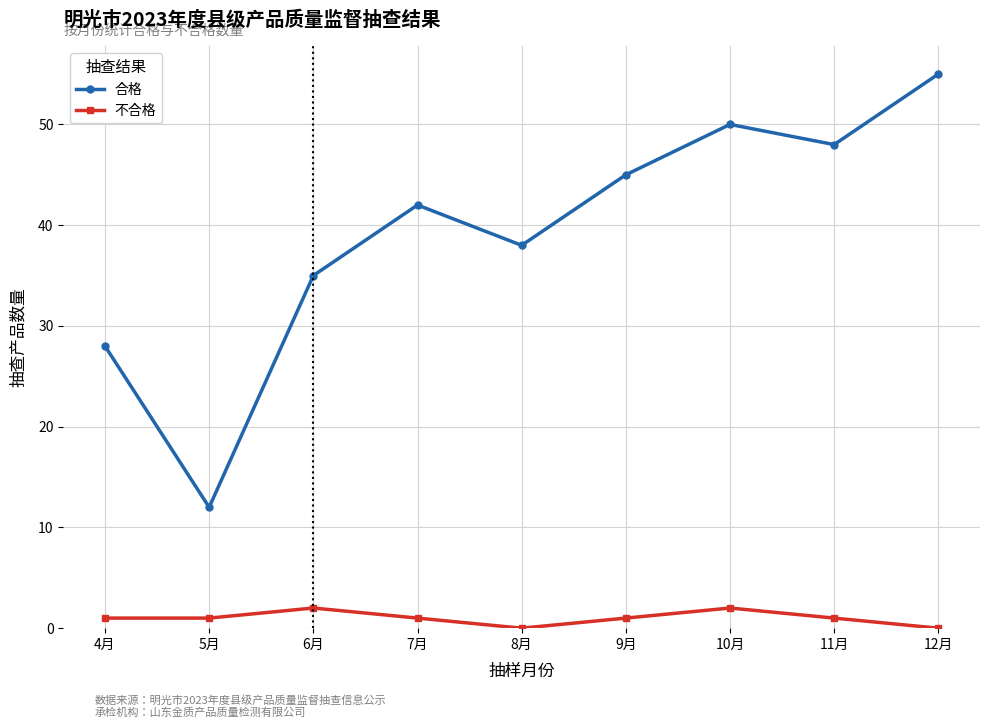

What is the difference between the maximum and minimum values in the 合格 series?

43